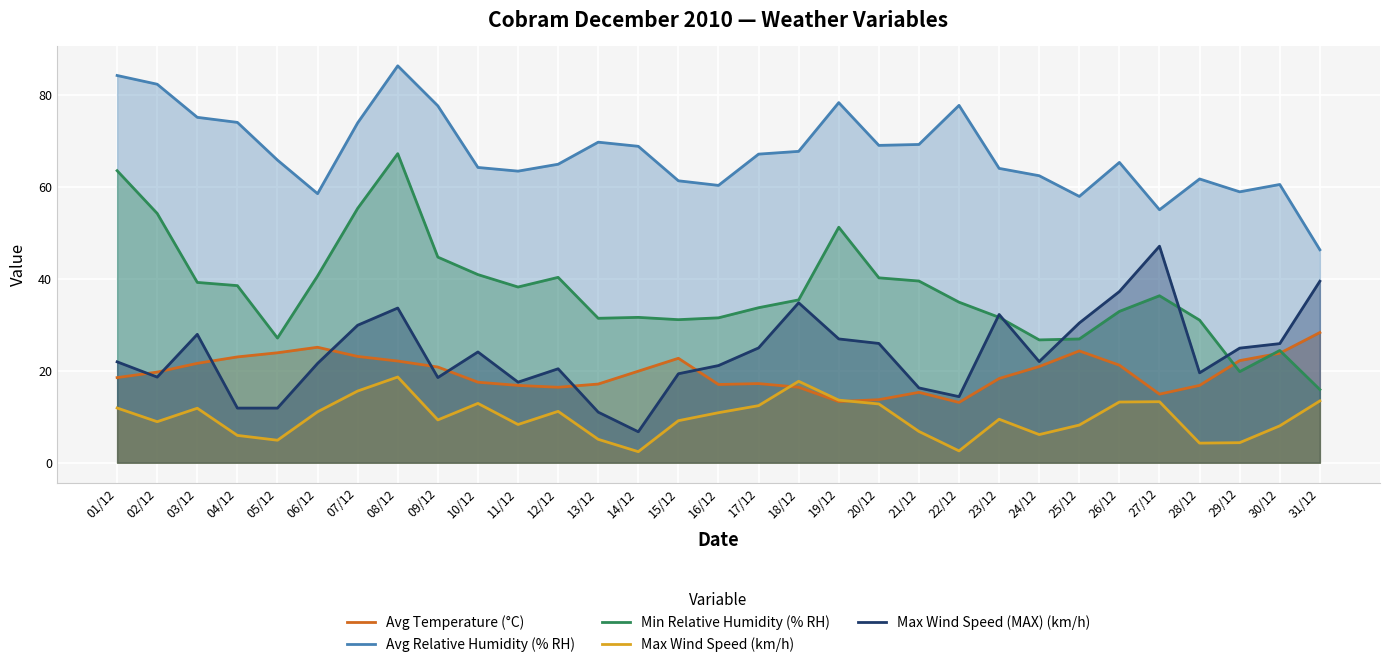

True or false: Max Wind Speed (km/h) and Max Wind Speed (MAX) (km/h) cross at least once.

False